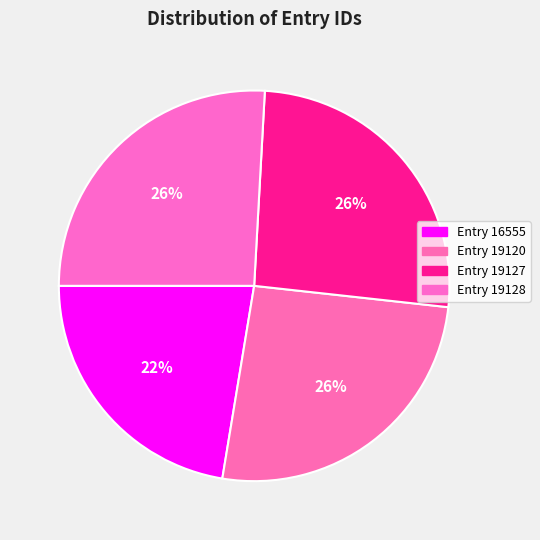

Count the number of slices in the pie.

4